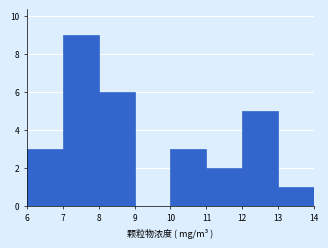

Reading left to right, list every bar in this chart as the range it spans on the x-axis followed by its height. The values are not printed on the chart, so give them approximately, as read against the axis.

6 to 7: 3
7 to 8: 9
8 to 9: 6
9 to 10: 0
10 to 11: 3
11 to 12: 2
12 to 13: 5
13 to 14: 1